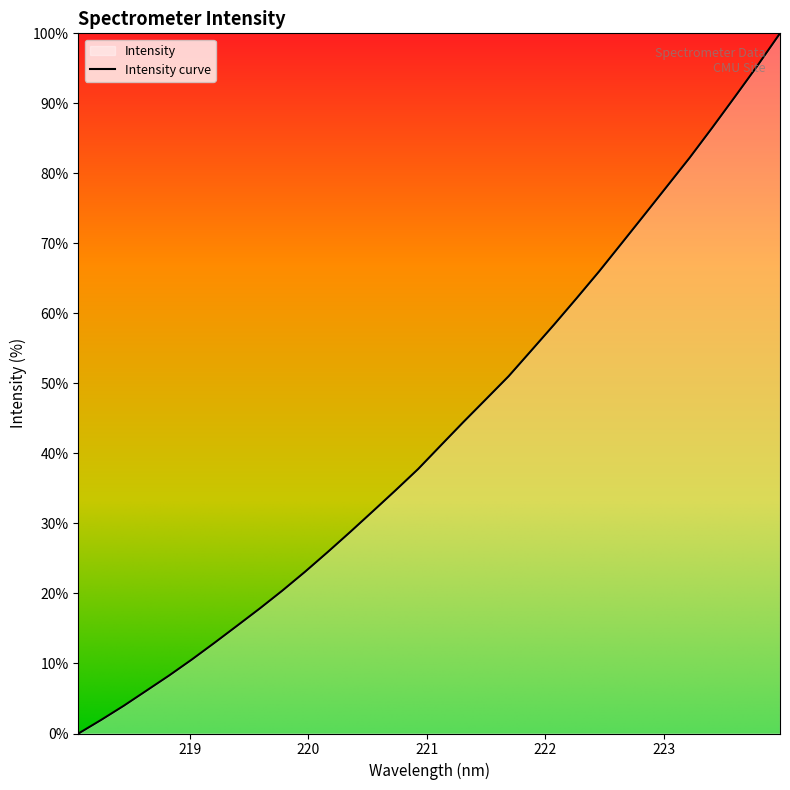

What position from the left is 221.6902?

20